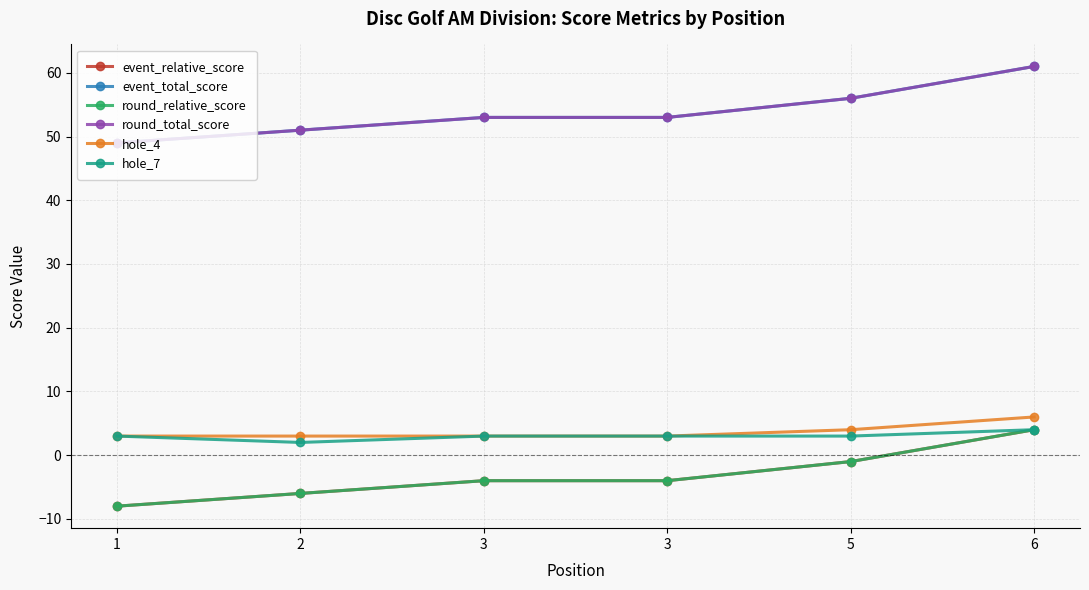

Is this an area chart (filled region under the line)?

No